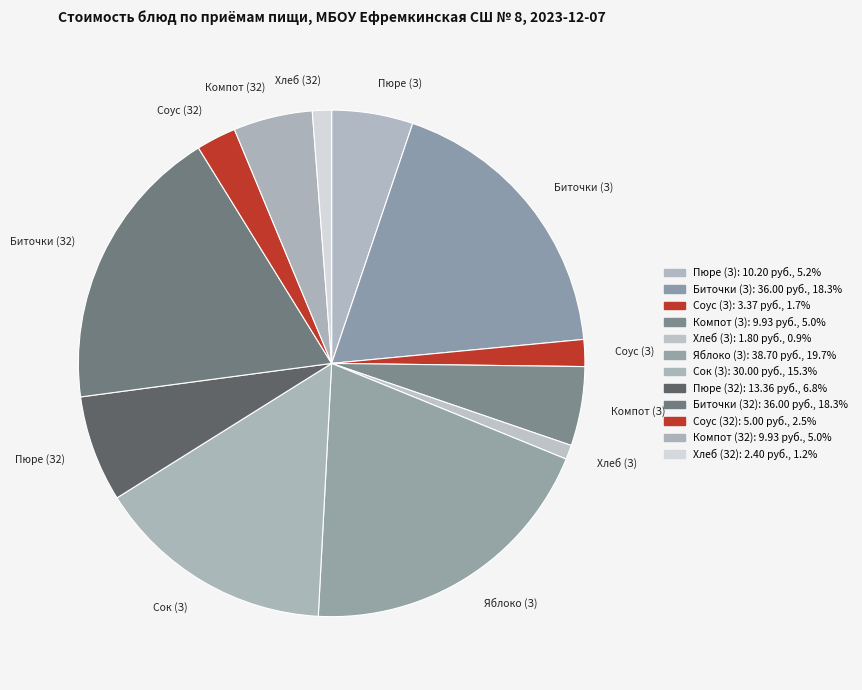

Does Яблоко (З) represent more than half of the total?

No